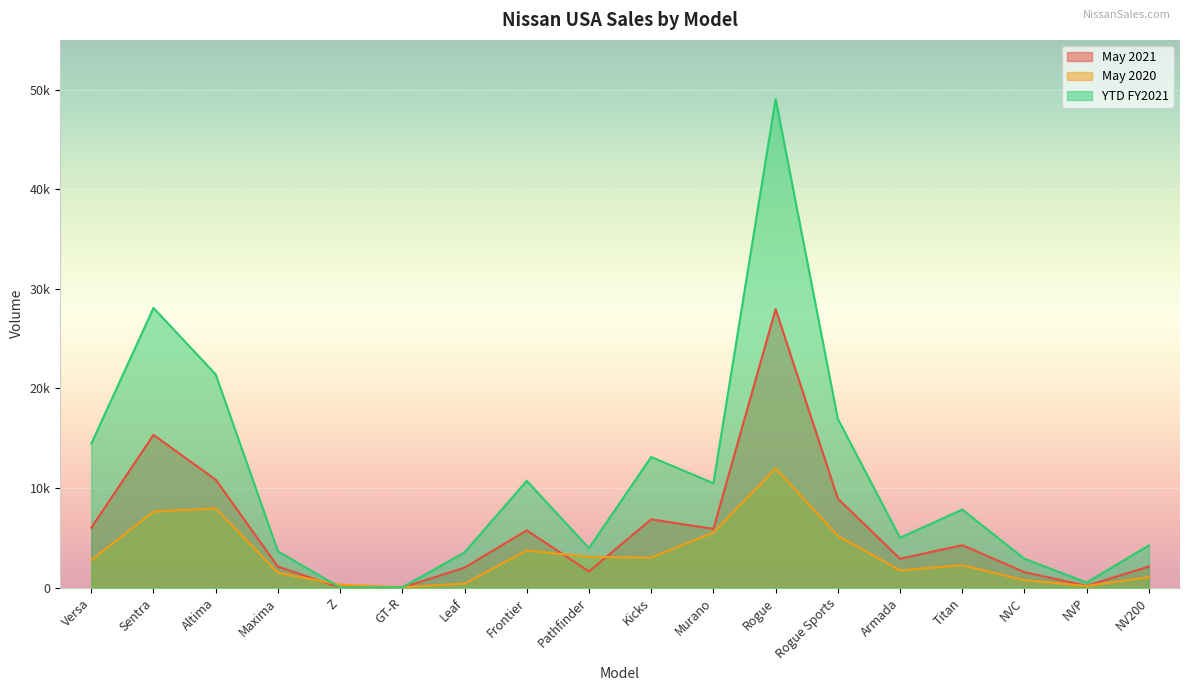

Which has a higher value, Frontier or GT-R?

Frontier